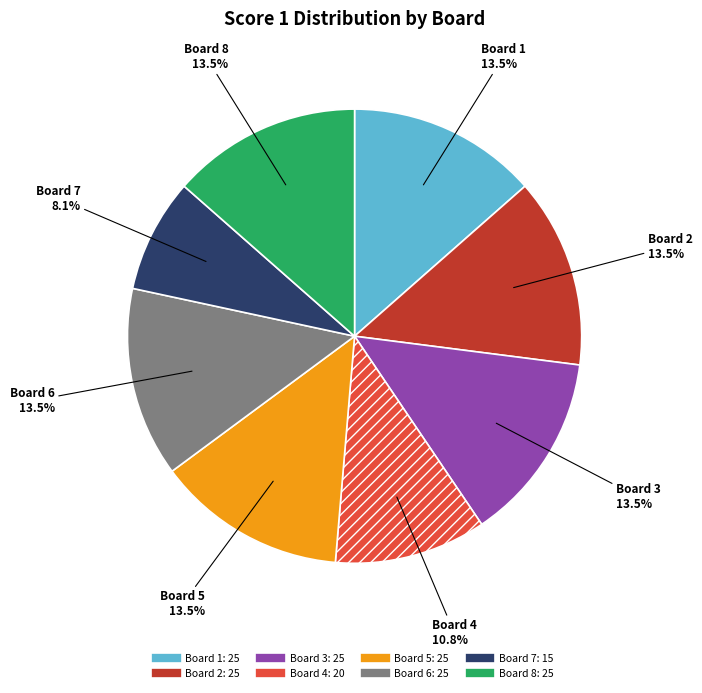

Combined, do Board 5 and Board 3 account for over 50%?

No